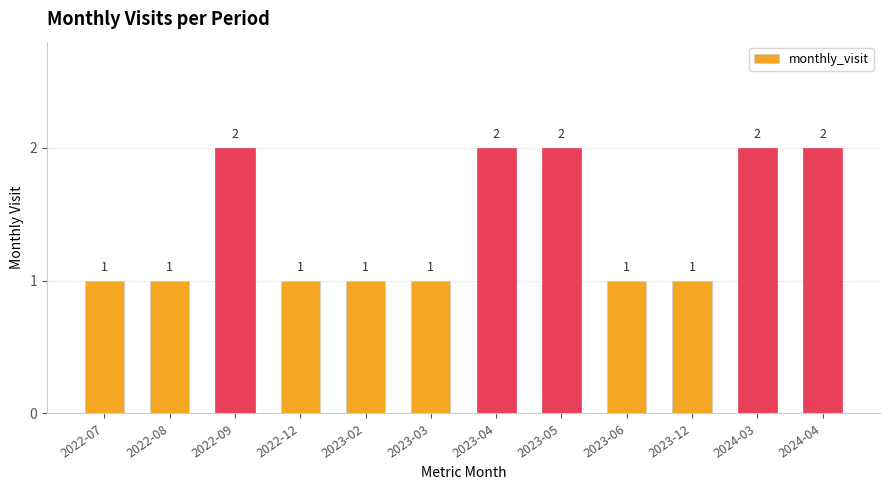

The value at 2023-03 is 1. True or false?

True